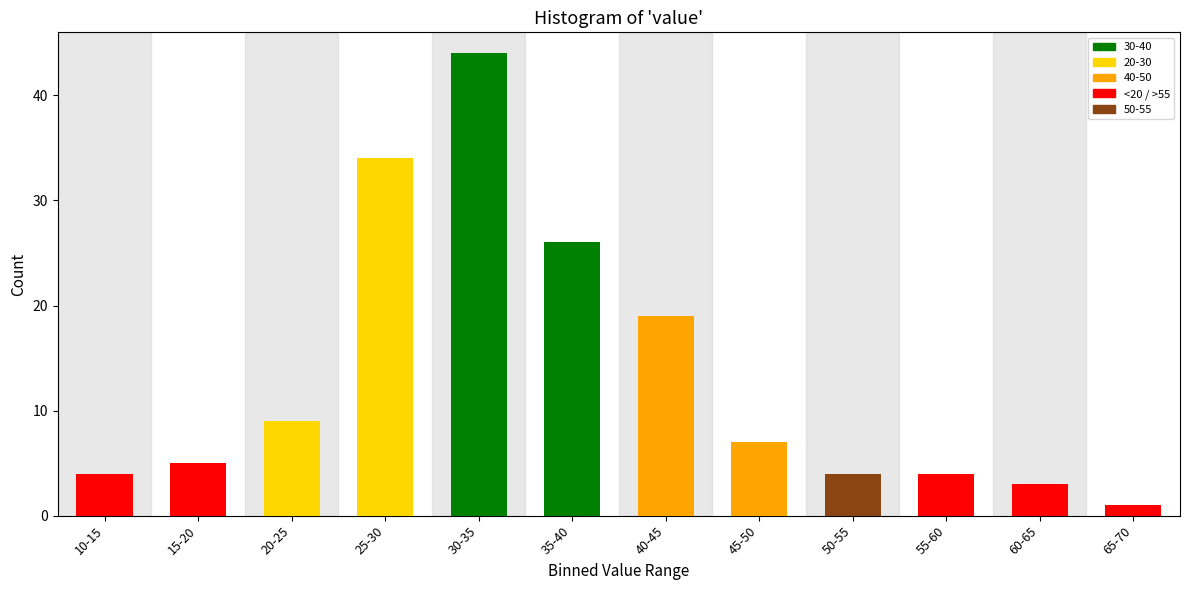

Reading right to left, what are all the values shown in this chart?

65-70=1	60-65=3	55-60=4	50-55=4	45-50=7	40-45=19	35-40=26	30-35=44	25-30=34	20-25=9	15-20=5	10-15=4